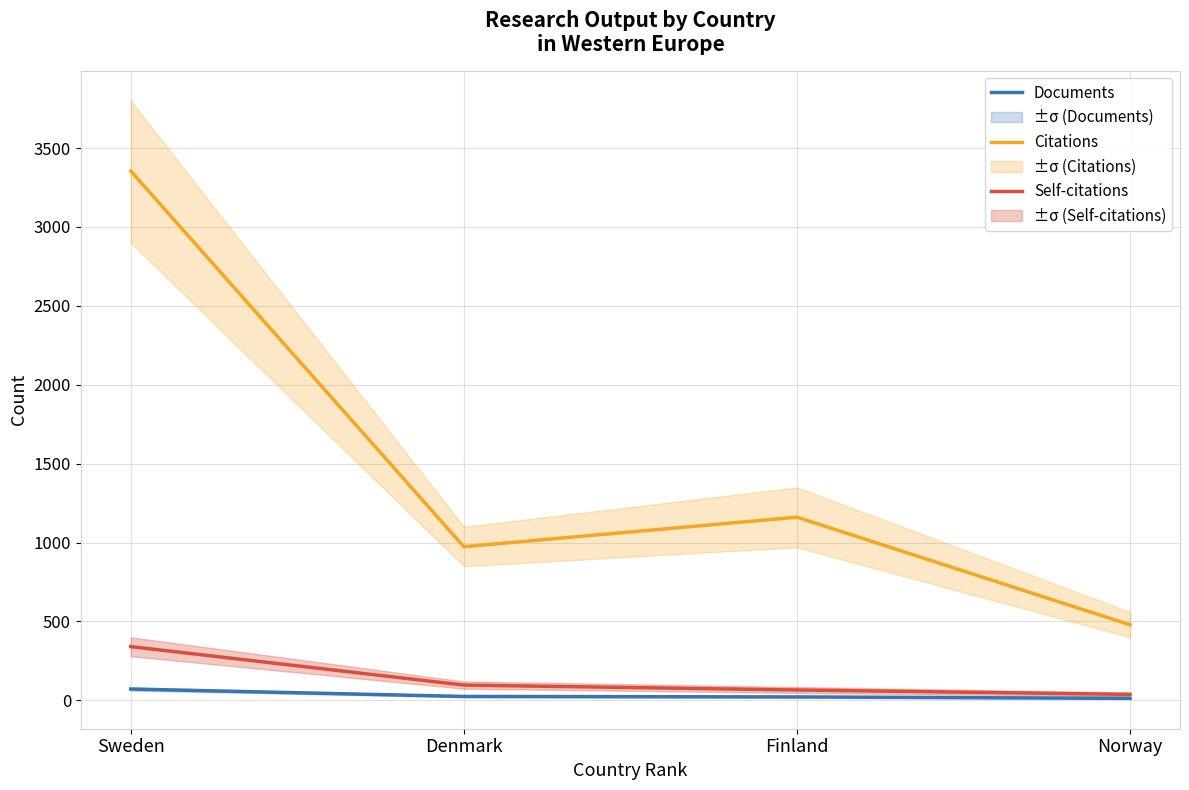

True or false: Self-citations has more than 1 interior local peaks.

False